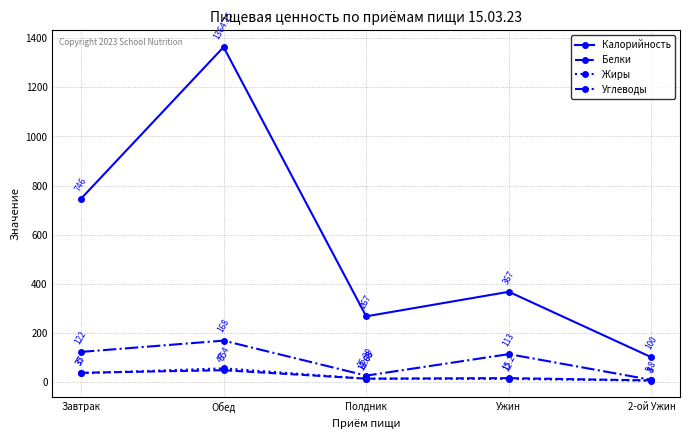

True or false: Углеводы has a value of 113.0 at Ужин.

True